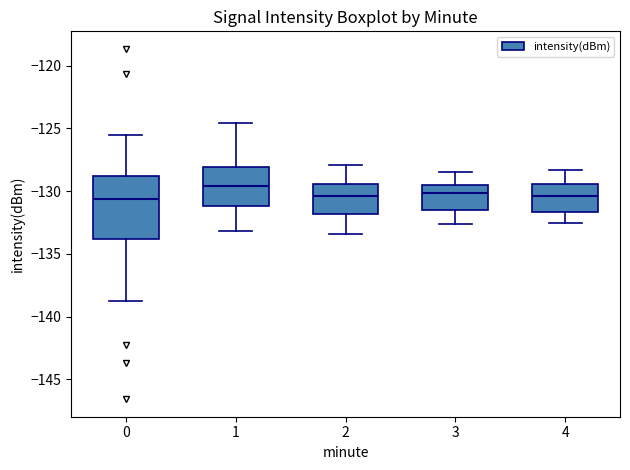

Reading left to right, read every box against the y-axis: the position of its median line, the range the box covers, and the ends of its whiskers. The values are not printed on the chart, so give them approximately, as read against the axis.

0: median -130.5, box -134.0 to -129.0, whiskers -138.5 to -125.5
1: median -129.5, box -131.0 to -128.0, whiskers -133.0 to -124.5
2: median -130.5, box -132.0 to -129.5, whiskers -133.5 to -128.0
3: median -130.0, box -131.5 to -129.5, whiskers -132.5 to -128.5
4: median -130.5, box -131.5 to -129.5, whiskers -132.5 to -128.5